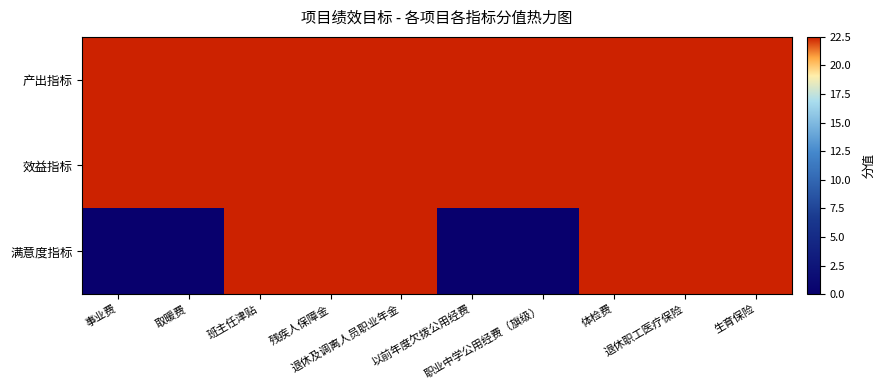

Reading left to right, what are all the values shown in this chart?

产出指标: 事业费=22.5	取暖费=22.5	班主任津贴=22.5	残疾人保障金=22.5	退休及调离人员职业年金=22.5	以前年度欠拨公用经费=22.5	职业中学公用经费（旗级）=22.5	体检费=22.5	退休职工医疗保险=22.5	生育保险=22.5
效益指标: 事业费=22.5	取暖费=22.5	班主任津贴=22.5	残疾人保障金=22.5	退休及调离人员职业年金=22.5	以前年度欠拨公用经费=22.5	职业中学公用经费（旗级）=22.5	体检费=22.5	退休职工医疗保险=22.5	生育保险=22.5
满意度指标: 事业费=0.0	取暖费=0.0	班主任津贴=22.5	残疾人保障金=22.5	退休及调离人员职业年金=22.5	以前年度欠拨公用经费=0.0	职业中学公用经费（旗级）=0.0	体检费=22.5	退休职工医疗保险=22.5	生育保险=22.5